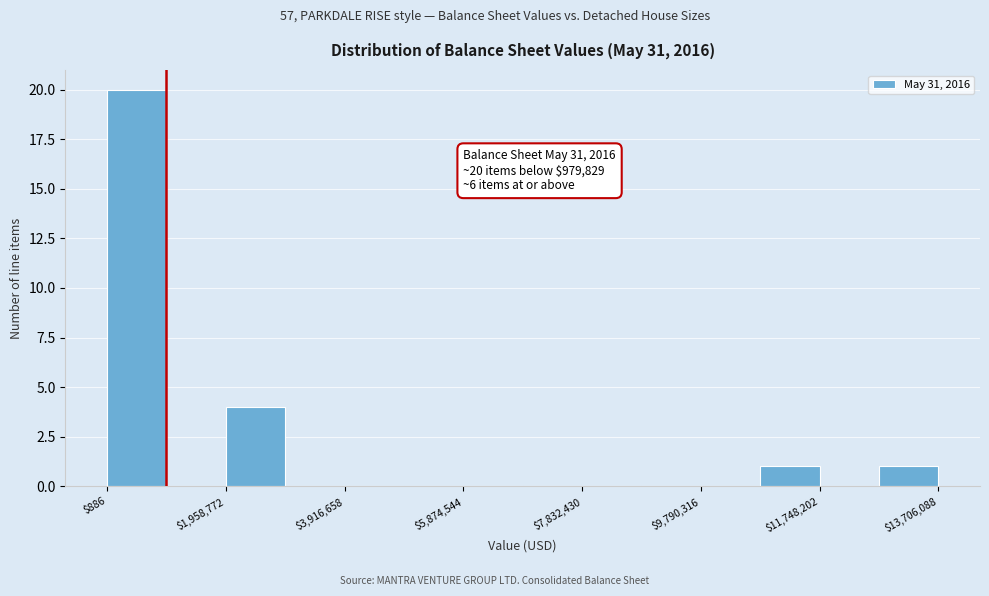

Over which range of the x-axis is the bar tallest?

0 to 1000000